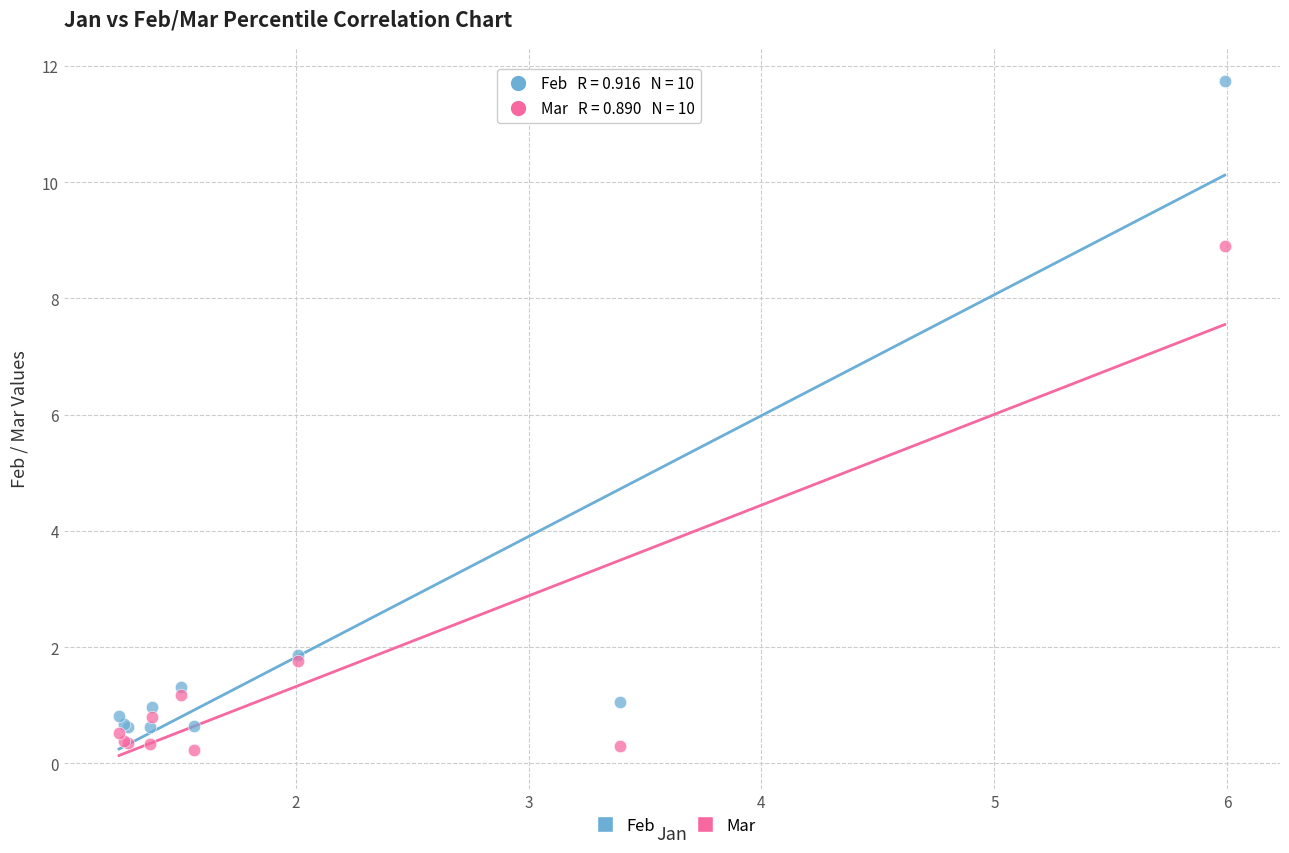

Which series contains the lowest Y value?

Mar